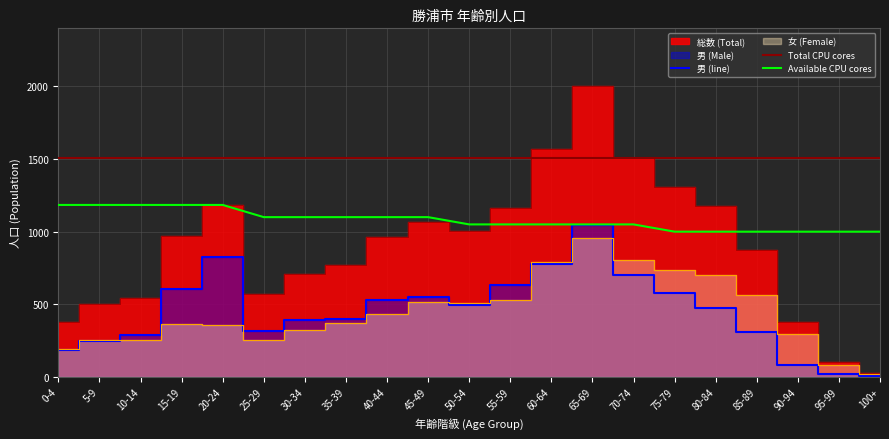

In 男 (line), how many points are lower than both neighbors (excluding endpoints)?

2